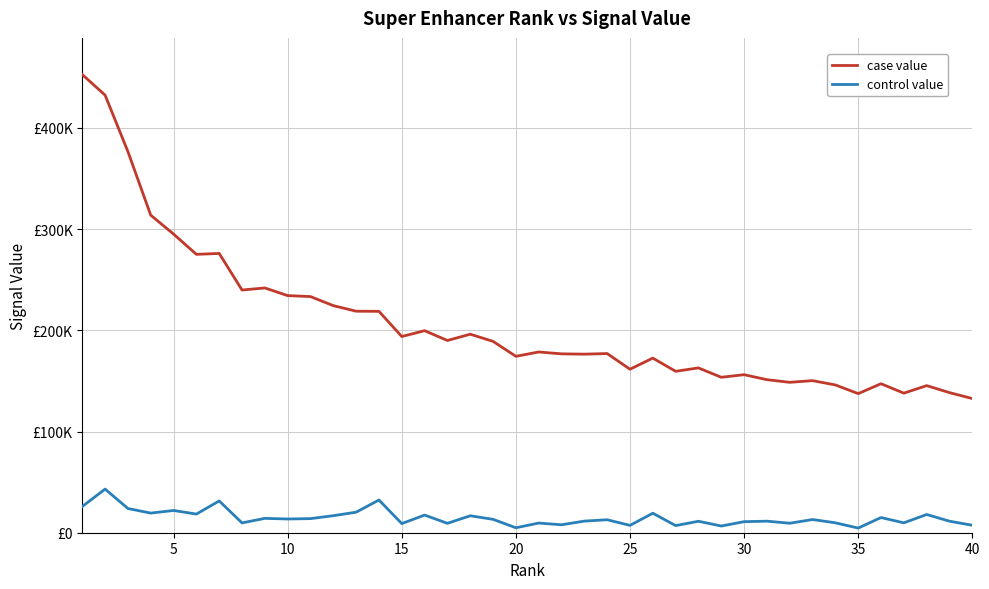

Reading right to left, what are all the values shown in this chart?

case value: 132555.3	138414.0	145333.7	137885.5	147206.8	137432.0	145999.3	150246.5	148595.8	151210.4	156136.2	153582.8	162839.6	159476.8	172532.3	161531.8	177016.9	176417.6	176726.3	178585.1	174278.9	189053.9	196121.8	189914.6	199632.6	193841.2	218713.1	218852.8	224357.4	233305.9	234268.4	241830.2	239793.9	275925.3	275049.0	295073.2	313713.5	376553.6	432327.8	452684.7
control value: 7371.3	11378.0	18015.8	9760.5	14991.7	4594.7	9790.9	13032.3	9363.3	11416.4	10910.5	6622.9	11327.1	7039.1	19259.5	7261.8	12816.5	11472.5	7858.2	9533.0	4893.6	13226.4	16733.1	9282.2	17435.4	9023.3	32305.6	20295.2	16825.7	13936.0	13555.8	14183.1	9709.6	31405.5	18415.6	21982.1	19401.1	23913.6	43108.0	25917.6